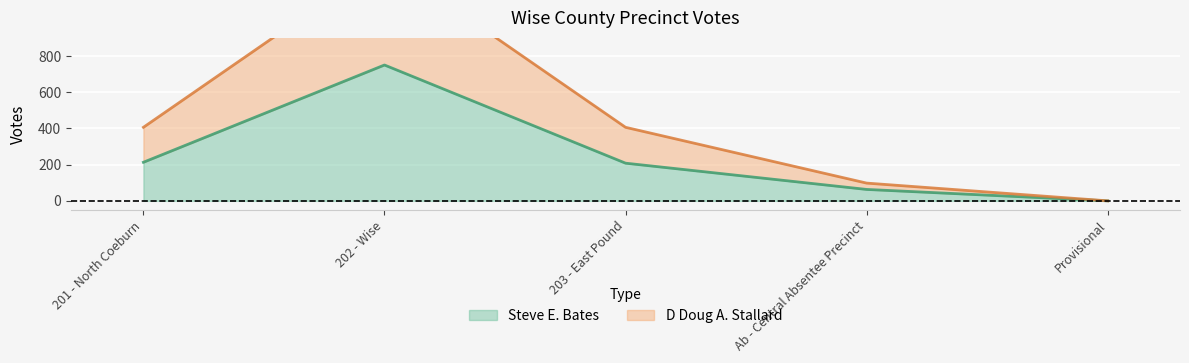

True or false: D Doug A. Stallard and Steve E. Bates intersect in this chart.

False